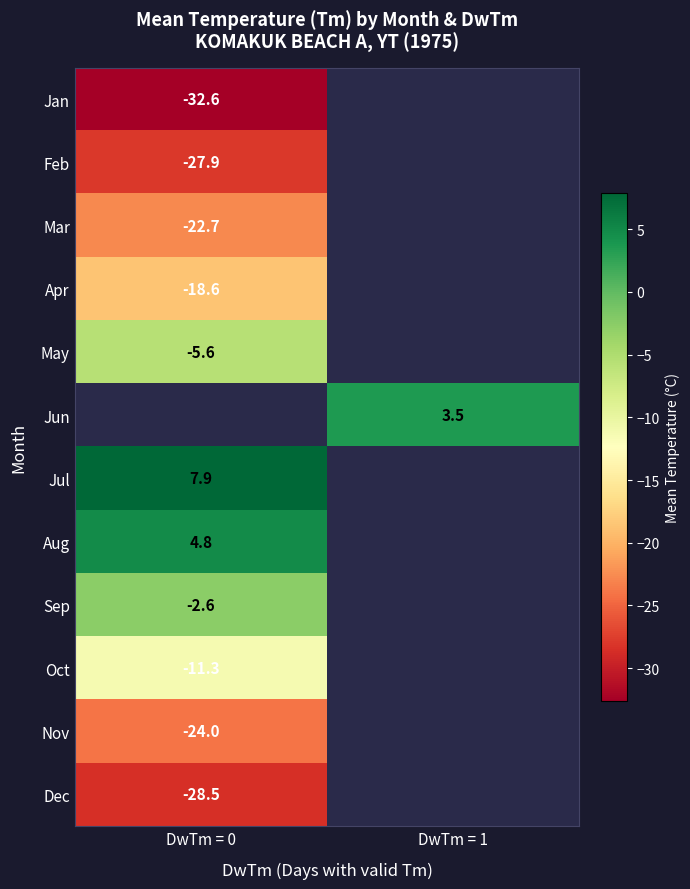

The value of Jan at DwTm = 0 is -32.6. True or false?

True